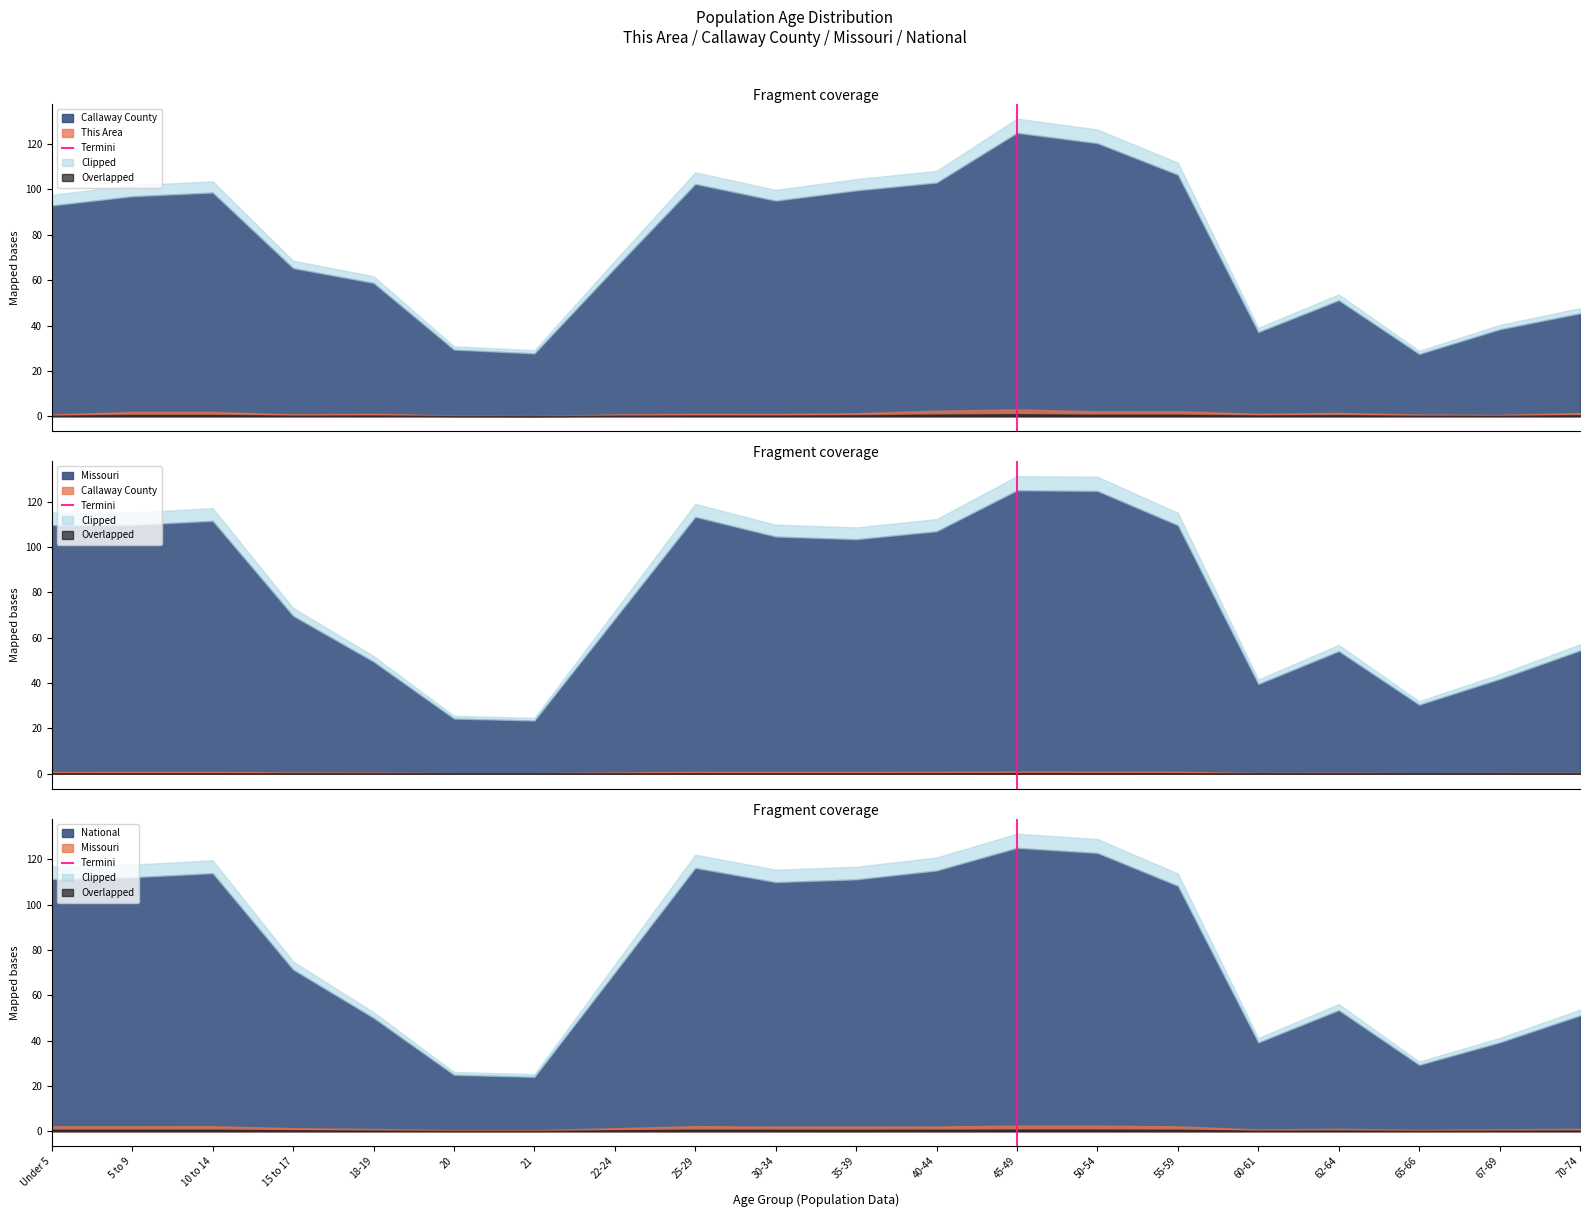

Between Under 5 and 5 to 9, which is larger?

5 to 9